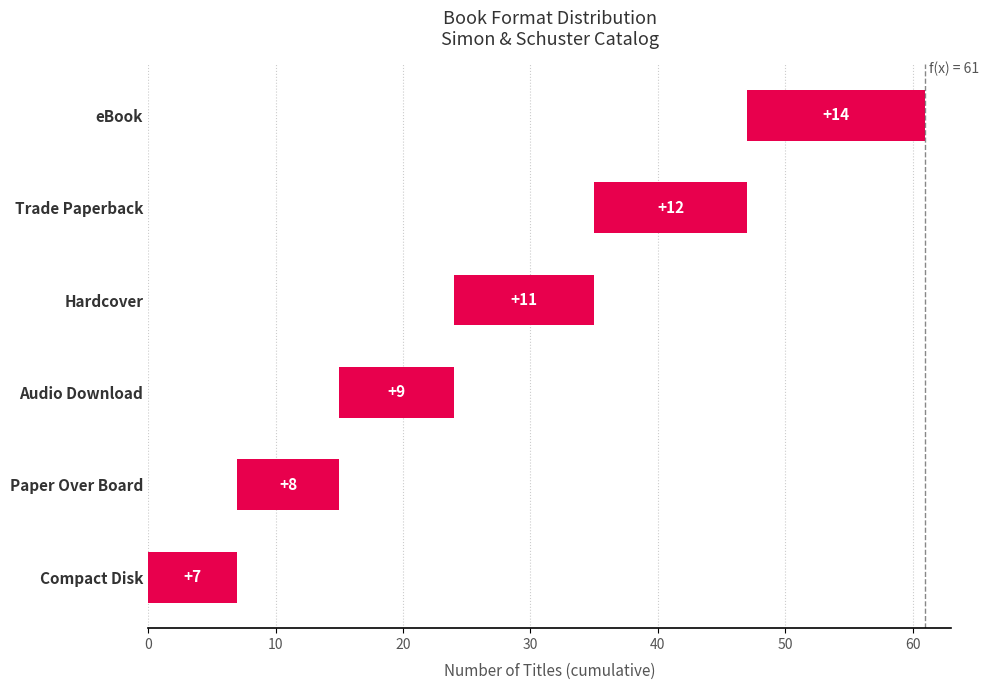

Read the value at Hardcover.

11